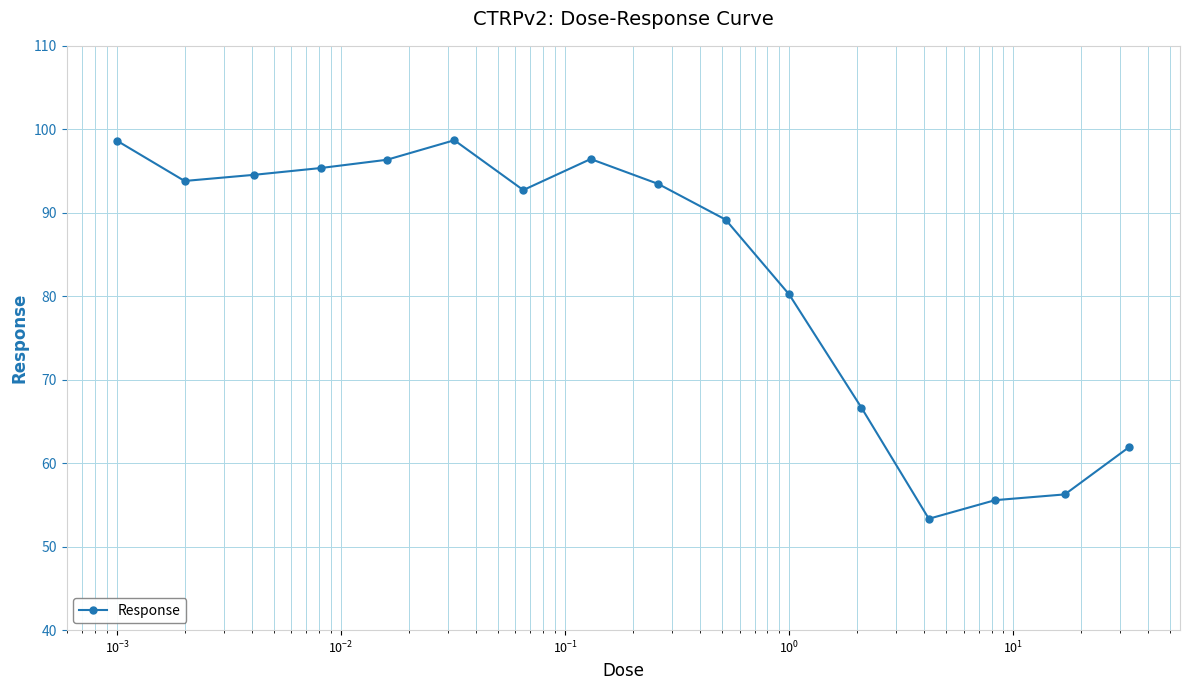

What is the greatest value displayed?

98.7